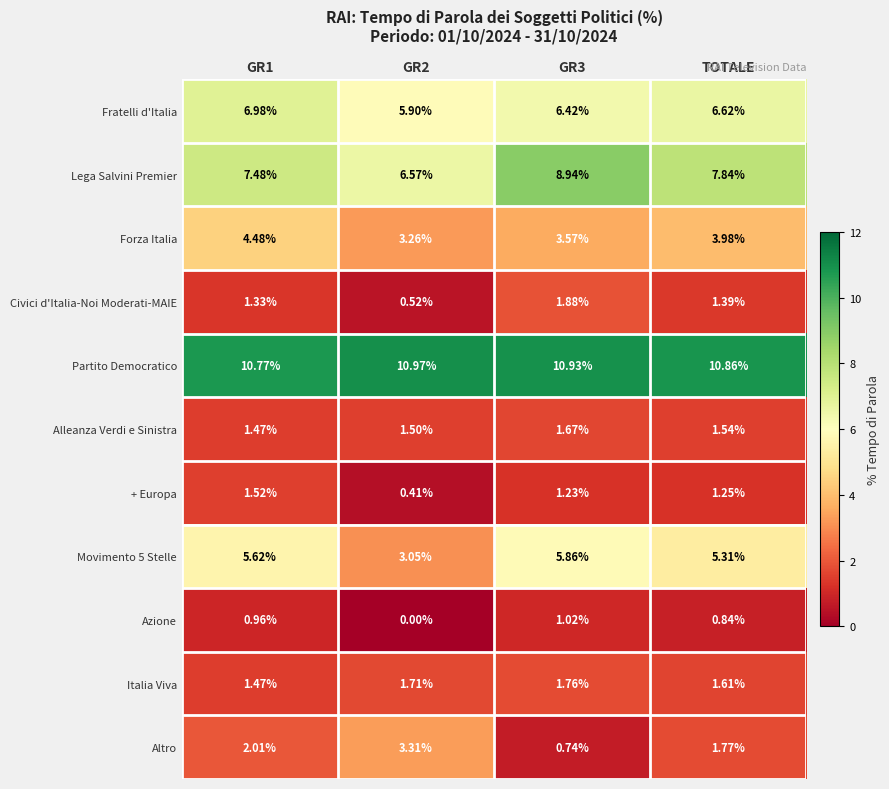

Which series changed the most between GR1 and TOTALE?

Forza Italia